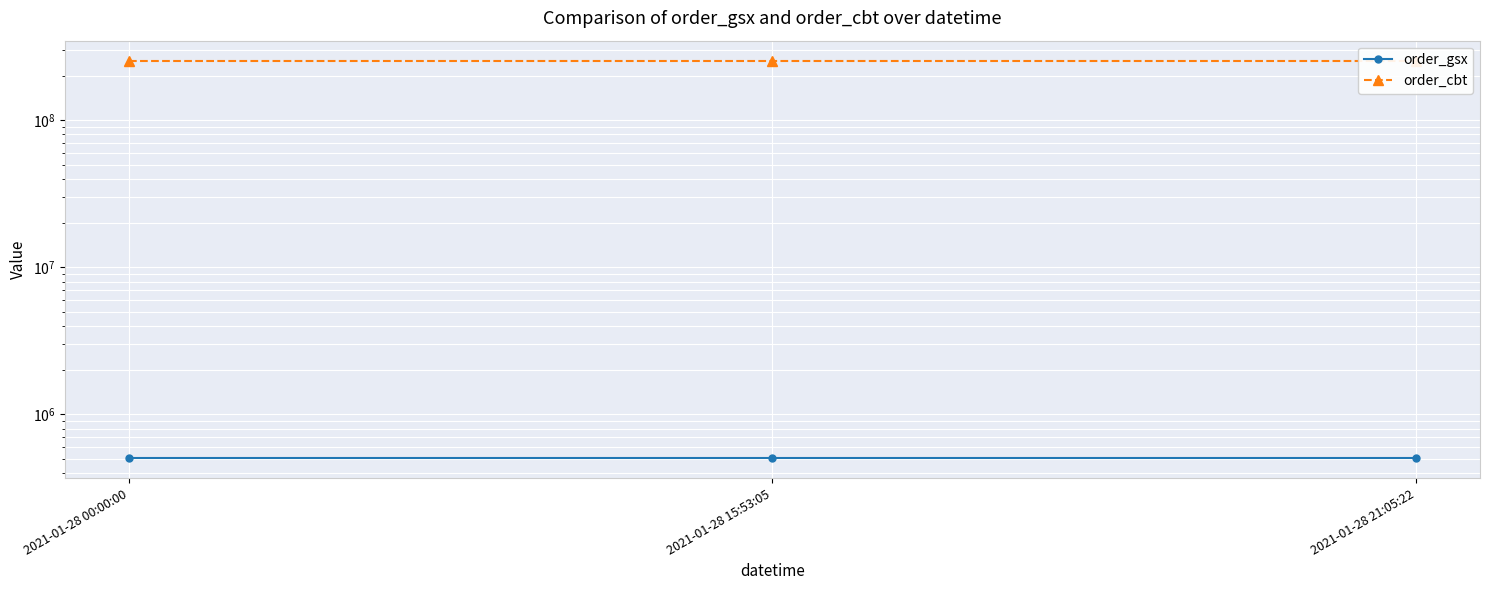

List the labels in order of order_cbt value, largest first.

2021-01-28 00:00:00, 2021-01-28 15:53:05, 2021-01-28 21:05:22